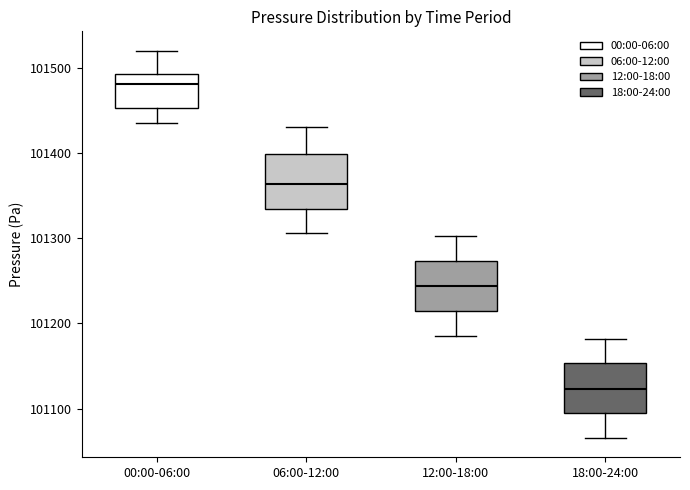

Which box's median line is the highest?

00:00-06:00